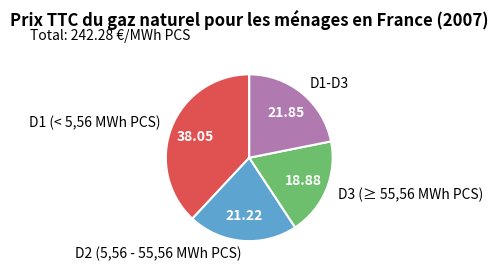

Count the number of slices in the pie.

4